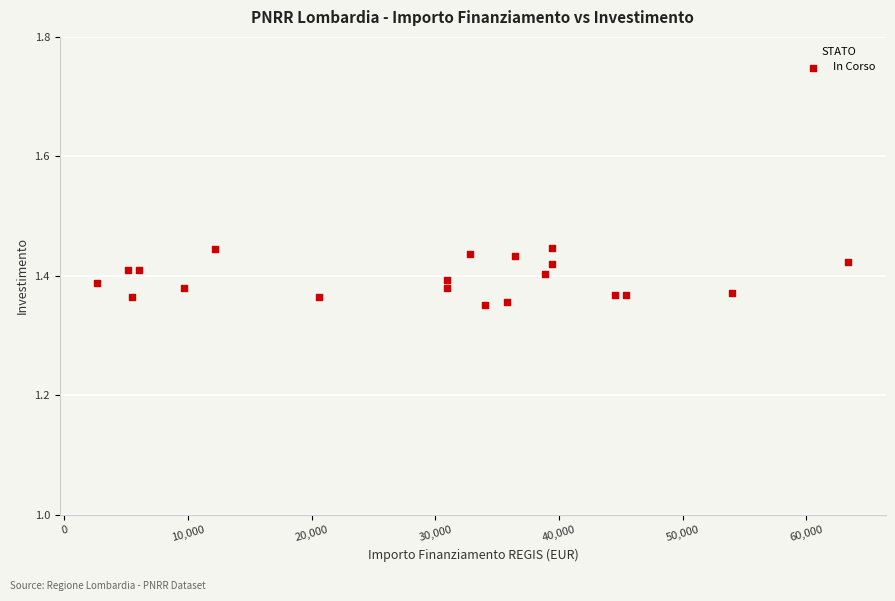

What is the range of X values (max minus min)?

60745.0